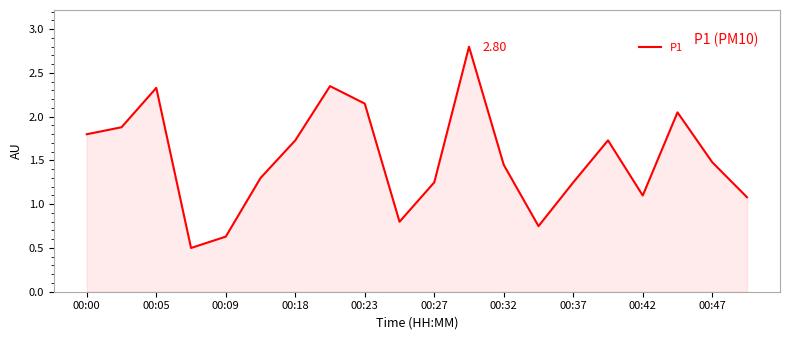

What is the difference between the maximum and minimum values?

2.3